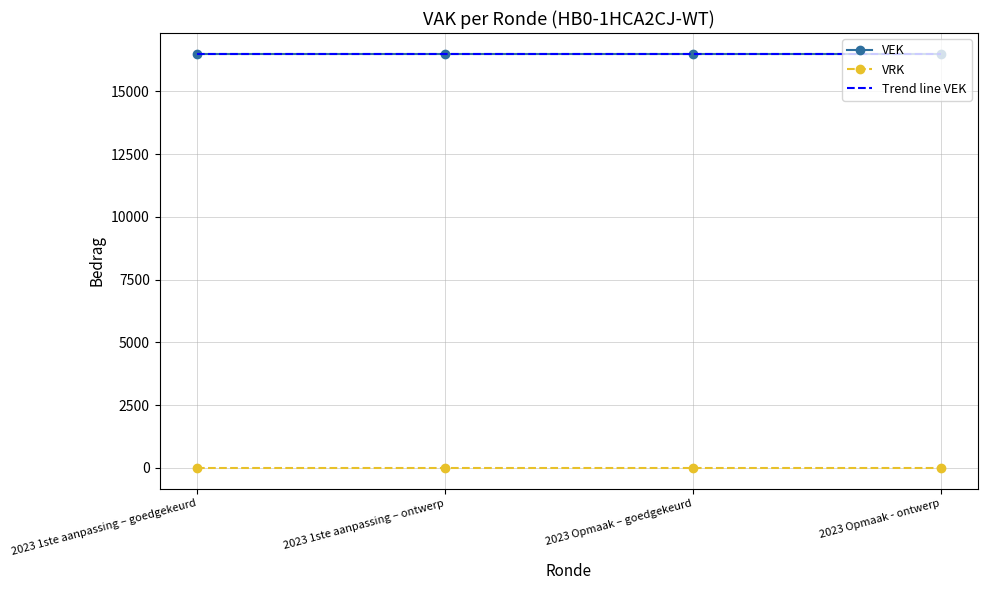

At which label is Trend line VEK closest to 16500?

2023 1ste aanpassing – ontwerp